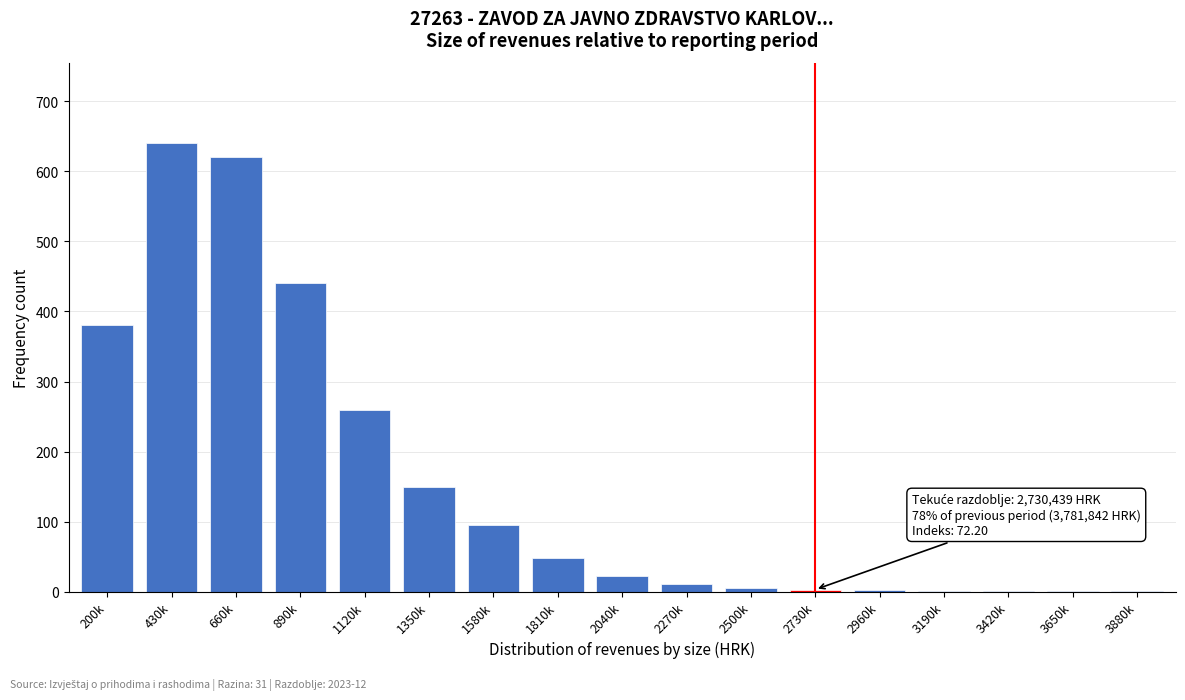

At which category does the chart reach its peak across all series?

430k